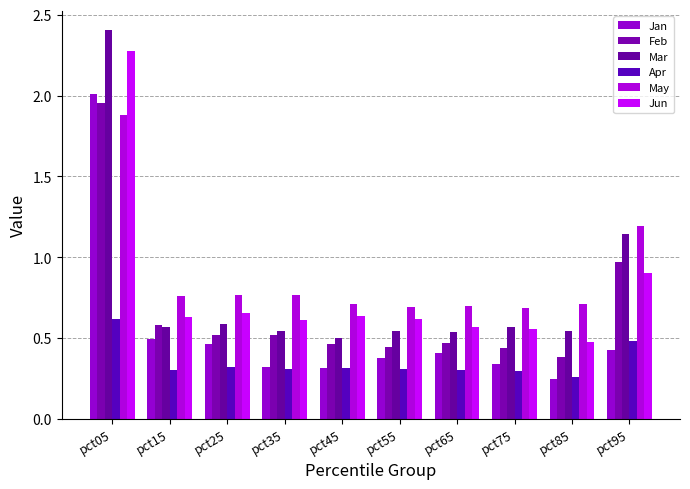

Between pct25 and pct95, which series saw the biggest shift?

Mar